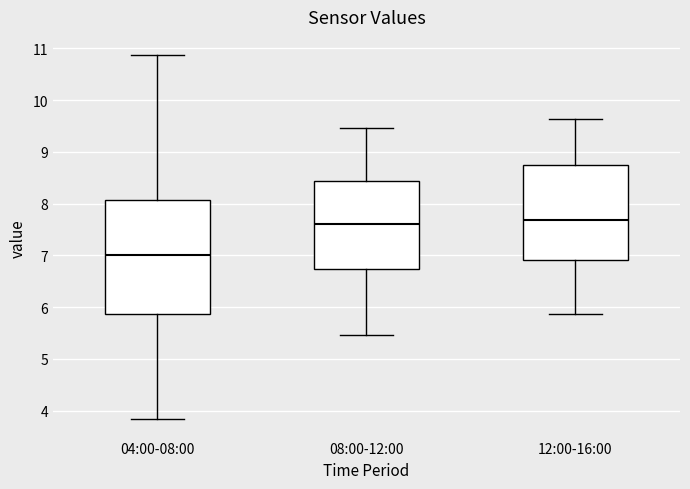

Reading left to right, read every box against the y-axis: the position of its median line, the range the box covers, and the ends of its whiskers. The values are not printed on the chart, so give them approximately, as read against the axis.

04:00-08:00: median 7.0, box 5.9 to 8.1, whiskers 3.8 to 10.9
08:00-12:00: median 7.6, box 6.7 to 8.4, whiskers 5.5 to 9.5
12:00-16:00: median 7.7, box 6.9 to 8.8, whiskers 5.9 to 9.6